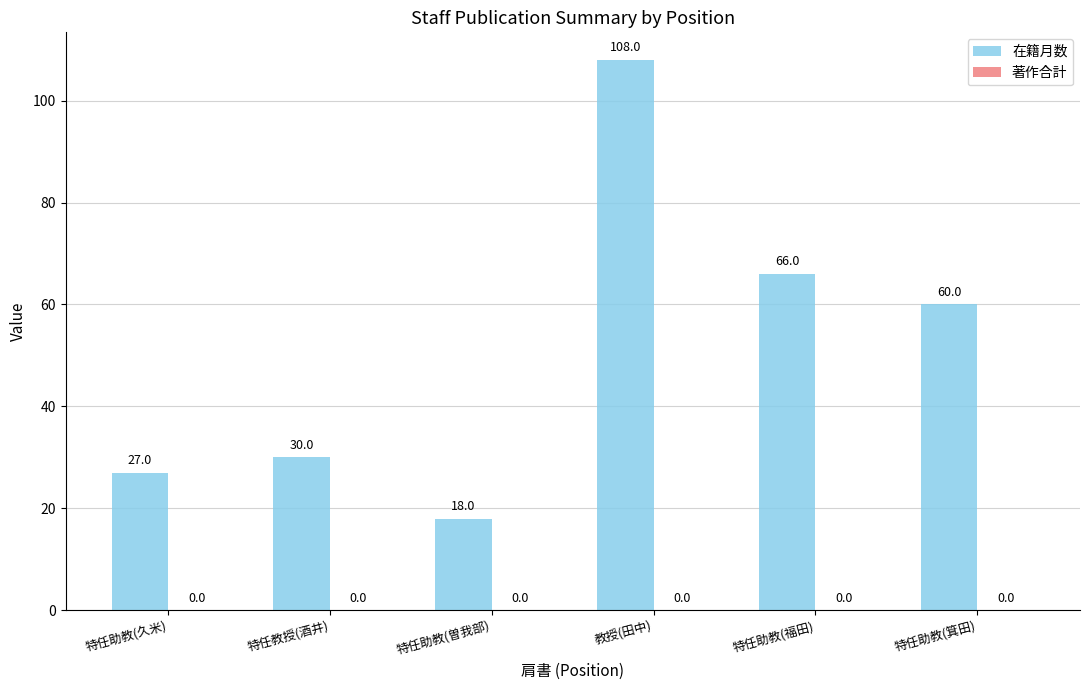

Which has a higher value, 特任助教(久米) or 特任助教(箕田)?

特任助教(箕田)